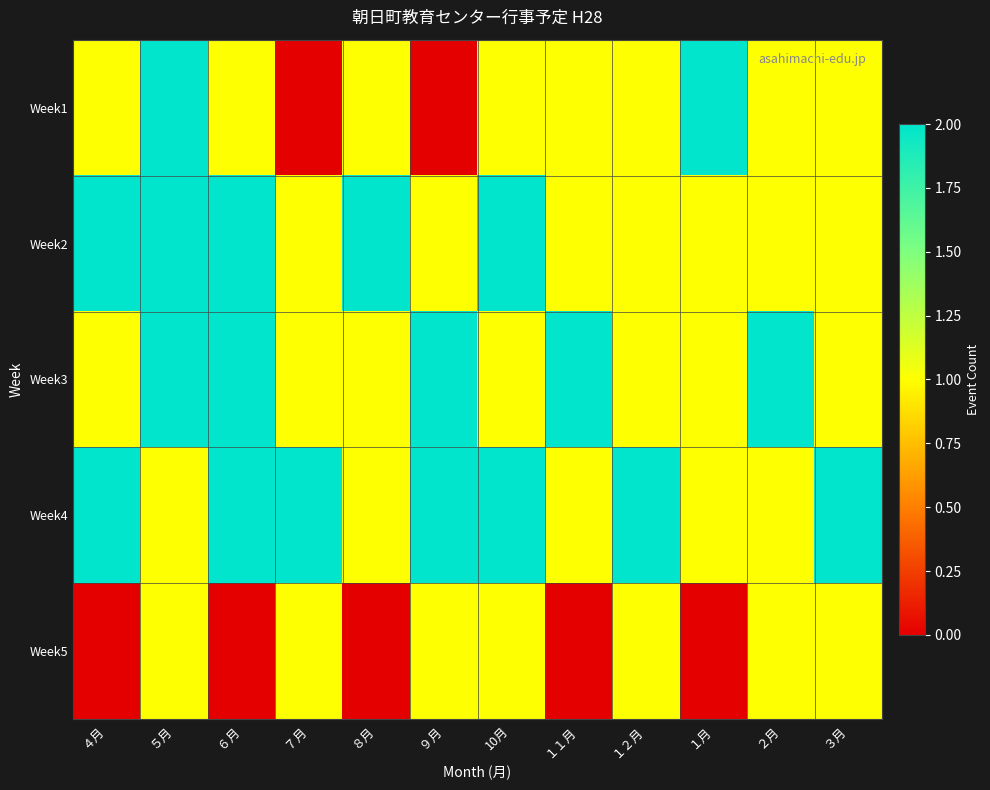

At which category is the sum across all series the highest?

５月